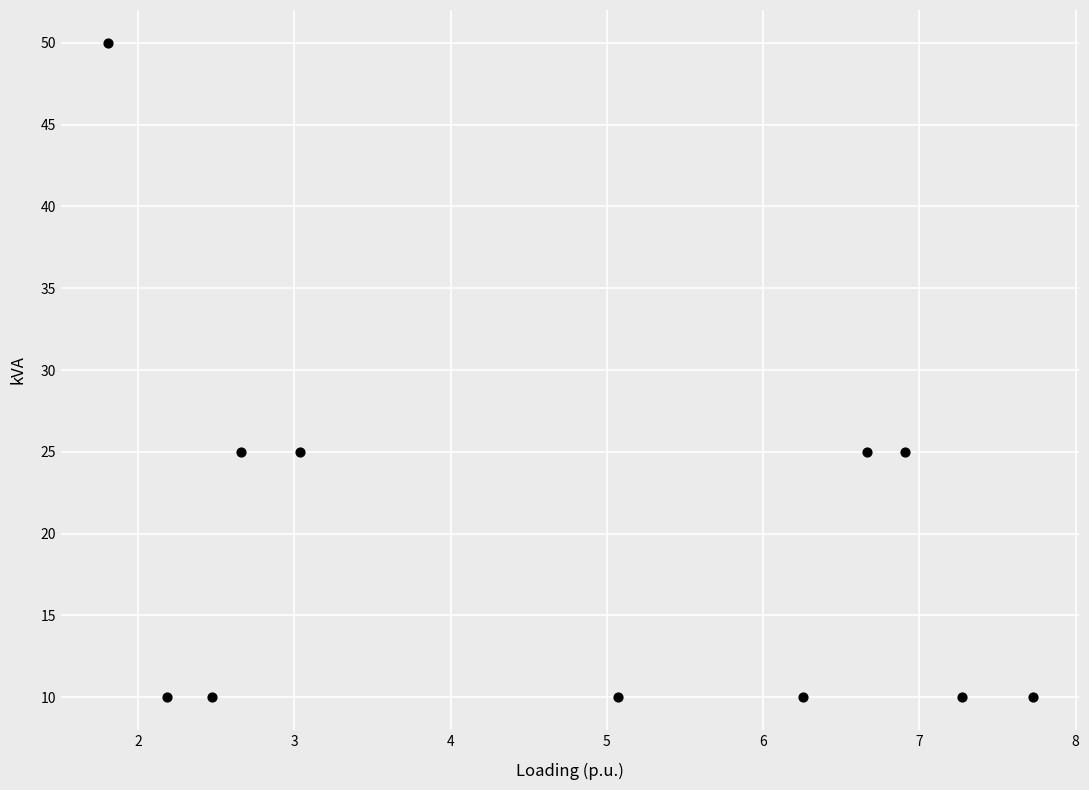

What is the average Y value?

19